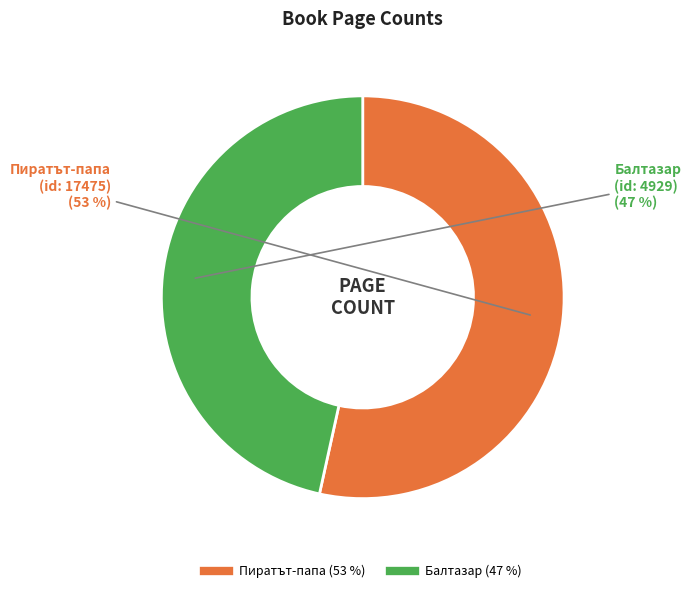

Does any single category account for the majority?

Yes